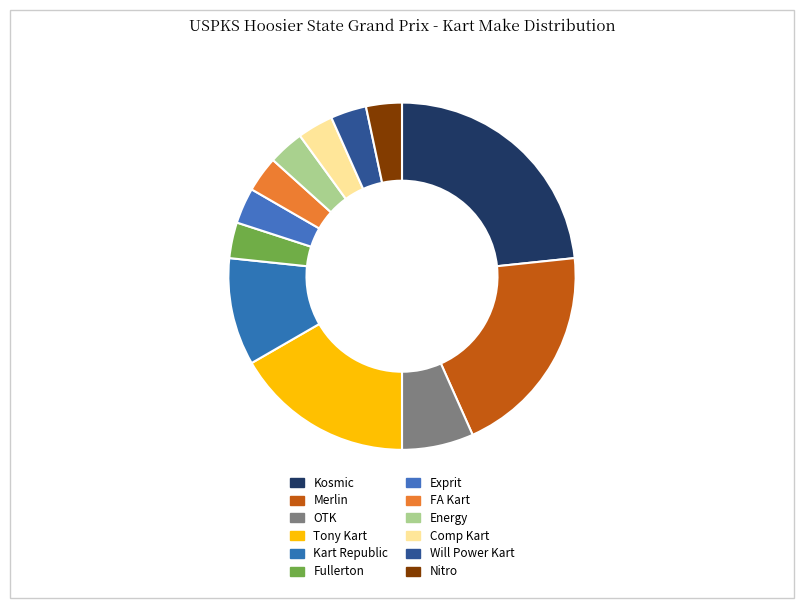

Rank the categories by value from lowest to highest.

Fullerton, Exprit, FA Kart, Energy, Comp Kart, Will Power Kart, Nitro, OTK, Kart Republic, Tony Kart, Merlin, Kosmic